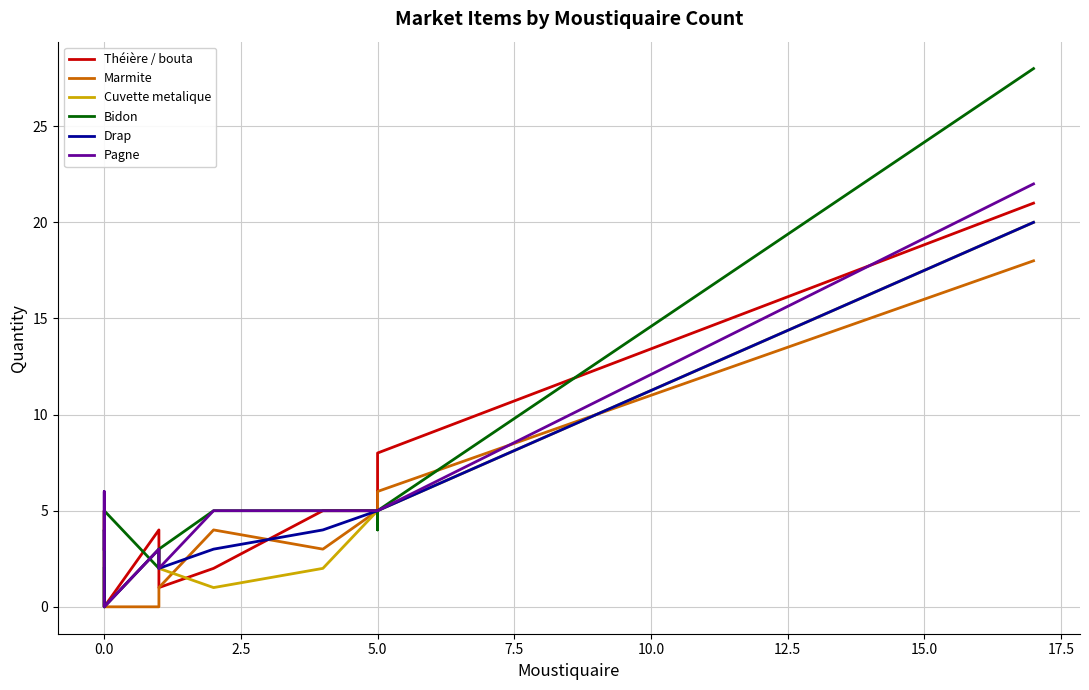

Is the value of Bidon at 0.0 greater than the value of Drap at 5.0?

No